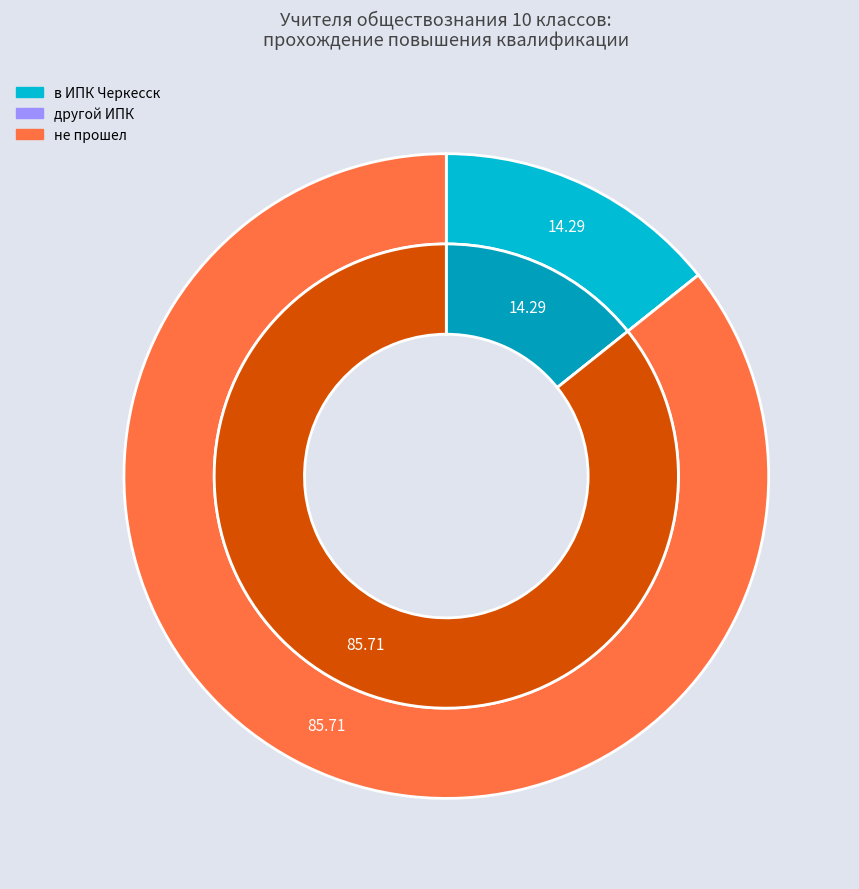

To the nearest percent, what is the combined percentage of не прошел and в ИПК Черкесск?

100%